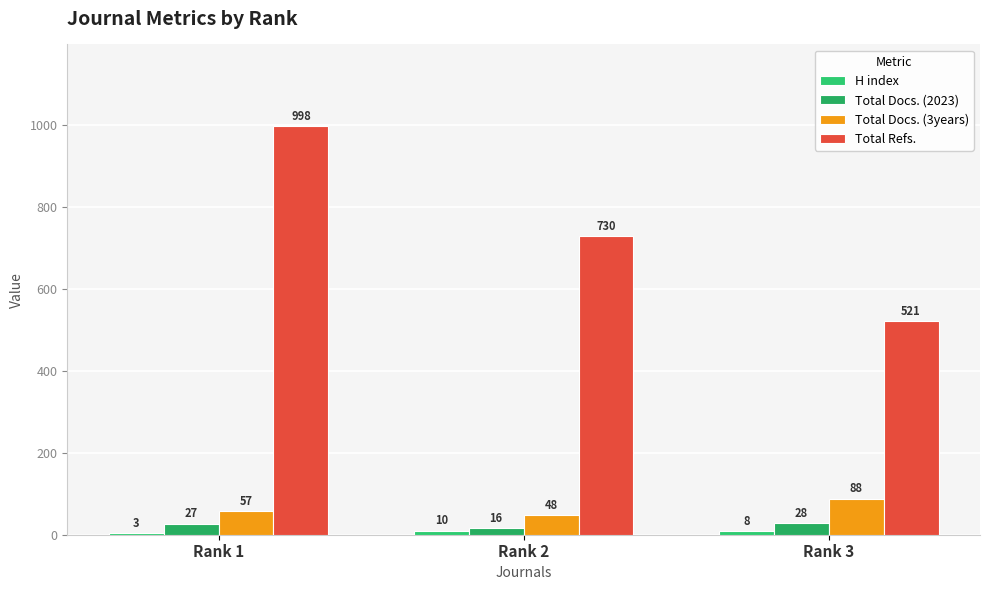

Which series changed the most between Rank 1 and Rank 3?

Total Refs.